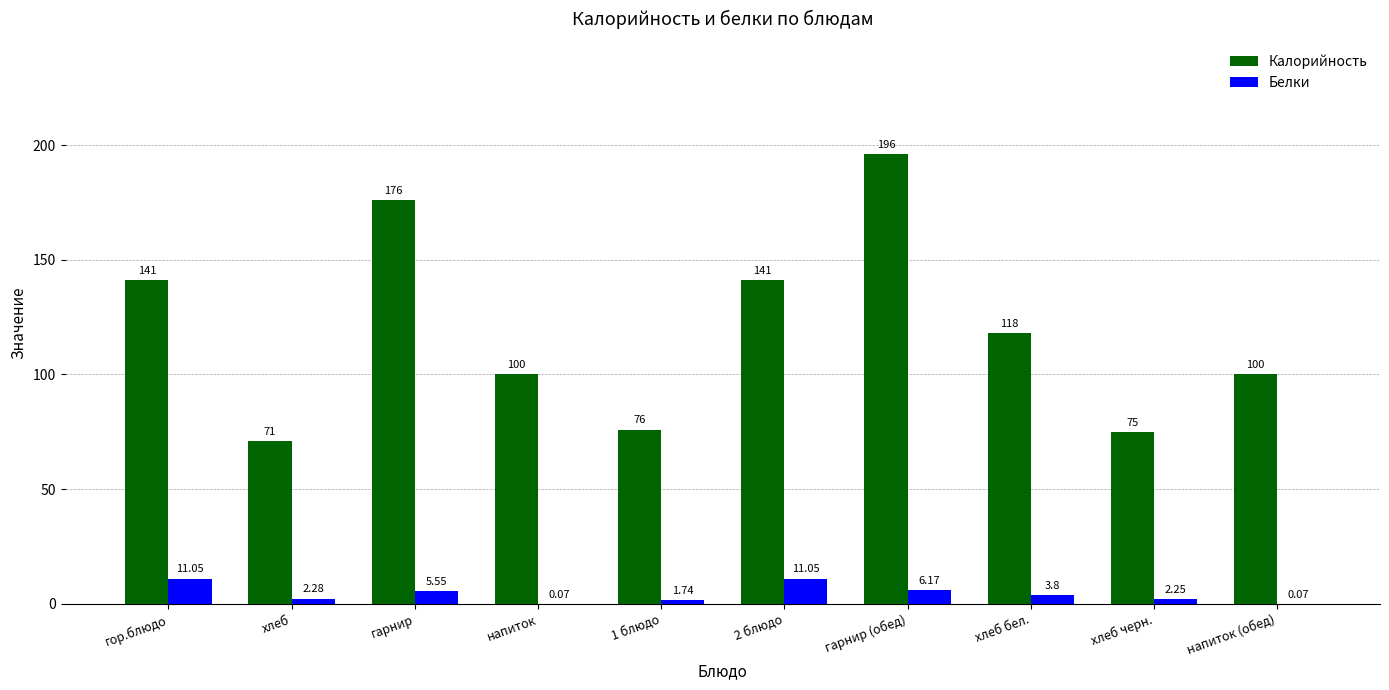

Is it true that Калорийность equals 213.0 at 2 блюдо?

False